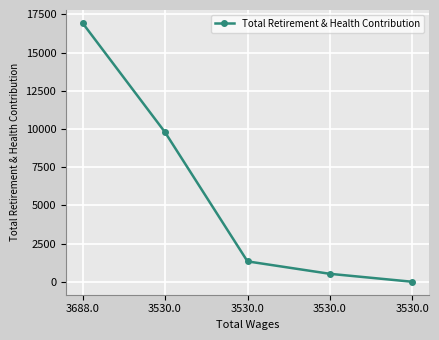

Reading left to right, list all the values displayed in this chart.

3688.0=16941	3530.0=9788	3530.0=1335	3530.0=520	3530.0=0